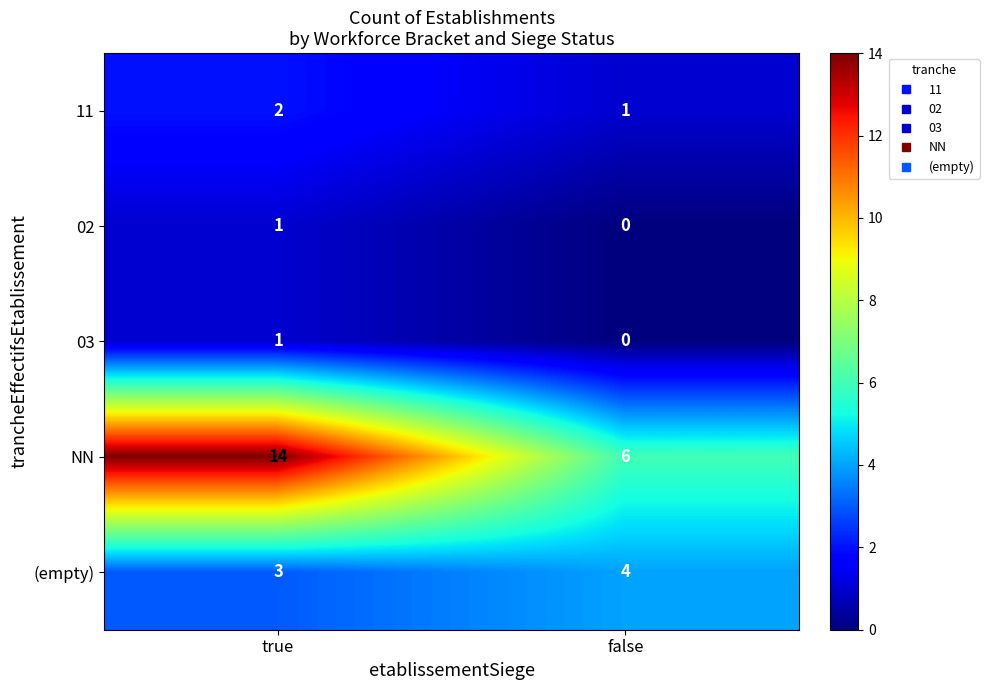

What is the difference between the maximum and minimum values in the NN series?

8